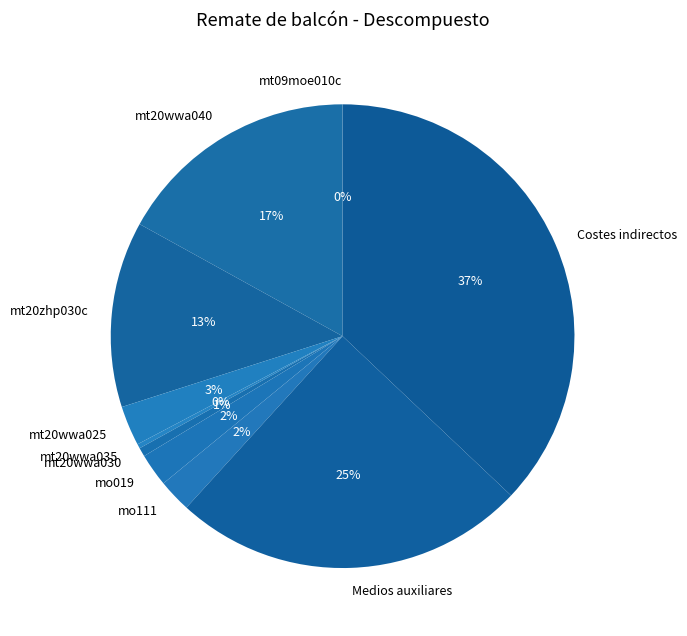

Which has a higher value, mt20wwa040 or mt20wwa025?

mt20wwa040